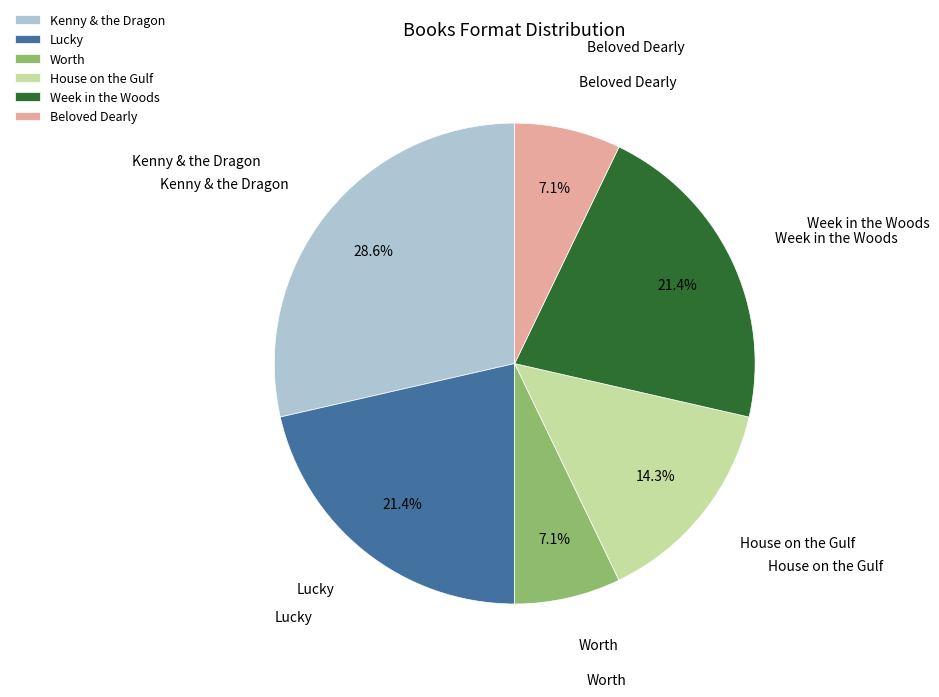

To the nearest percent, what percentage of the pie is Beloved Dearly?

7%